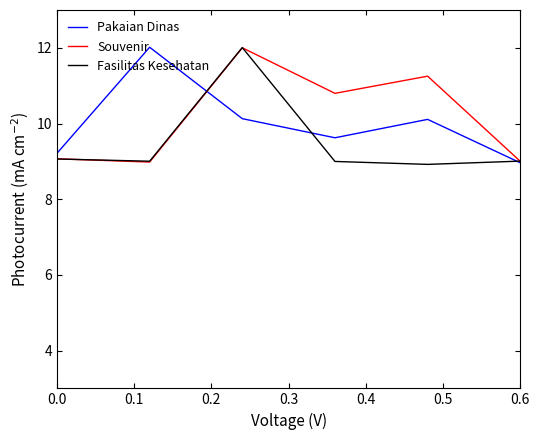

Reading left to right, list all the values displayed in this chart.

Pakaian Dinas: 9.2	12.0	10.1	9.6	10.1	9.0
Souvenir: 9.1	9.0	12.0	10.8	11.3	9.0
Fasilitas Kesehatan: 9.1	9.0	12.0	9.0	8.9	9.0